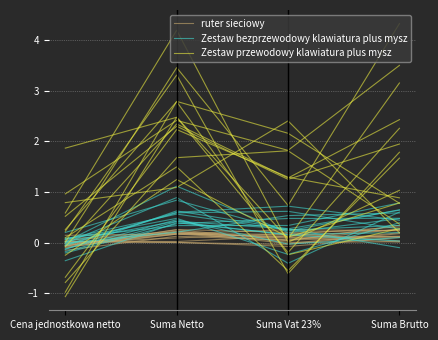

The value of Zestaw bezprzewodowy klawiatura plus mysz at Suma Vat 23% is -0.0. True or false?

False